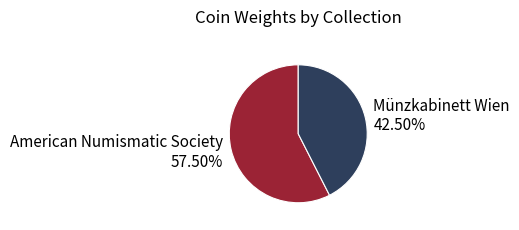

Is there a majority slice in this chart?

Yes